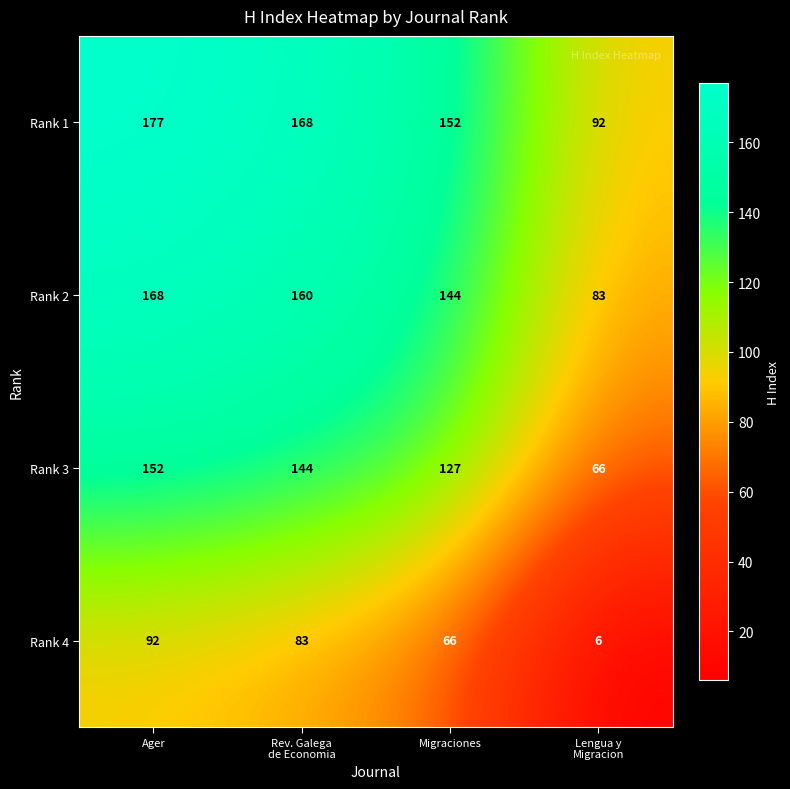

The Rank 4 series shows 66 at Migraciones. True or false?

True